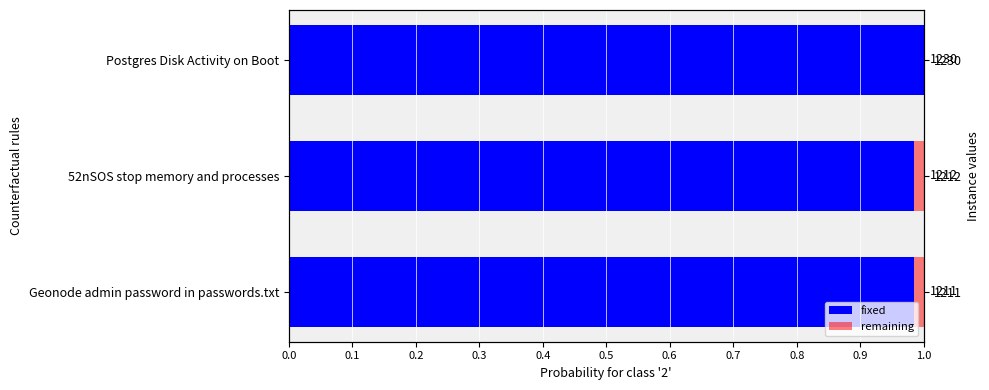

Which series has the largest total across all categories?

fixed